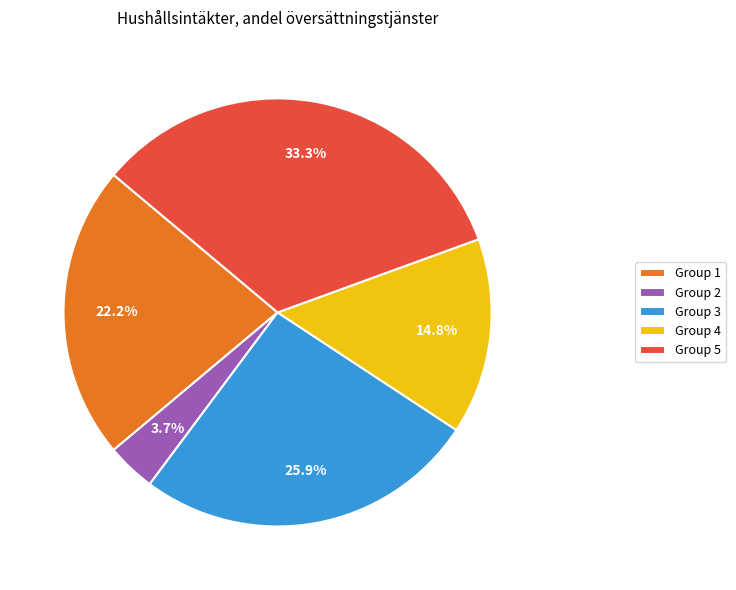

Between Group 3 and Group 5, which is larger?

Group 5